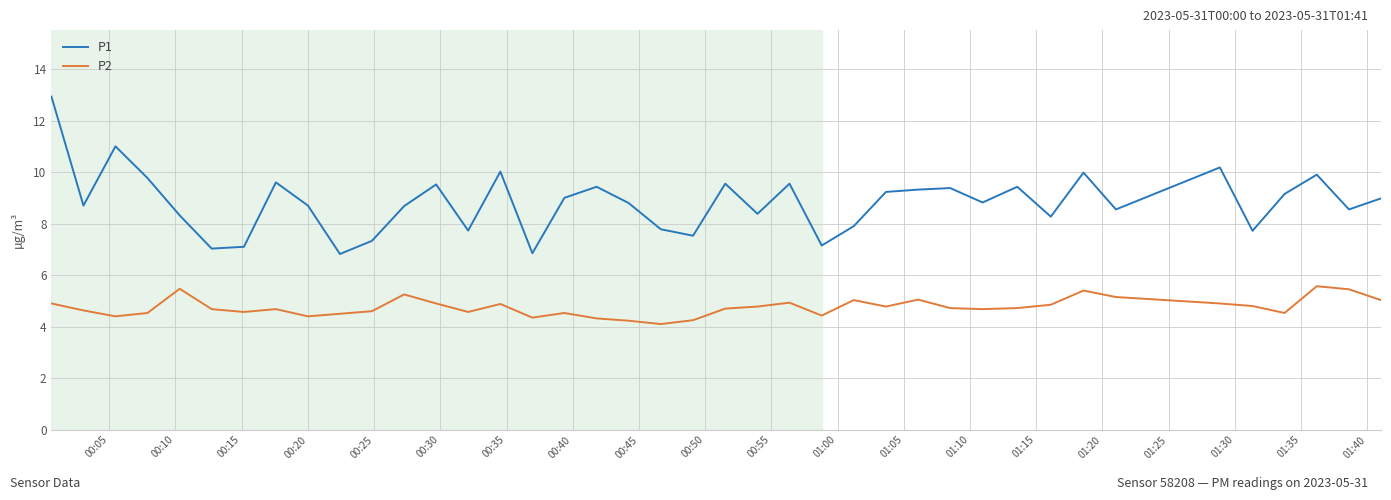

How many lines are shown in the chart?

2